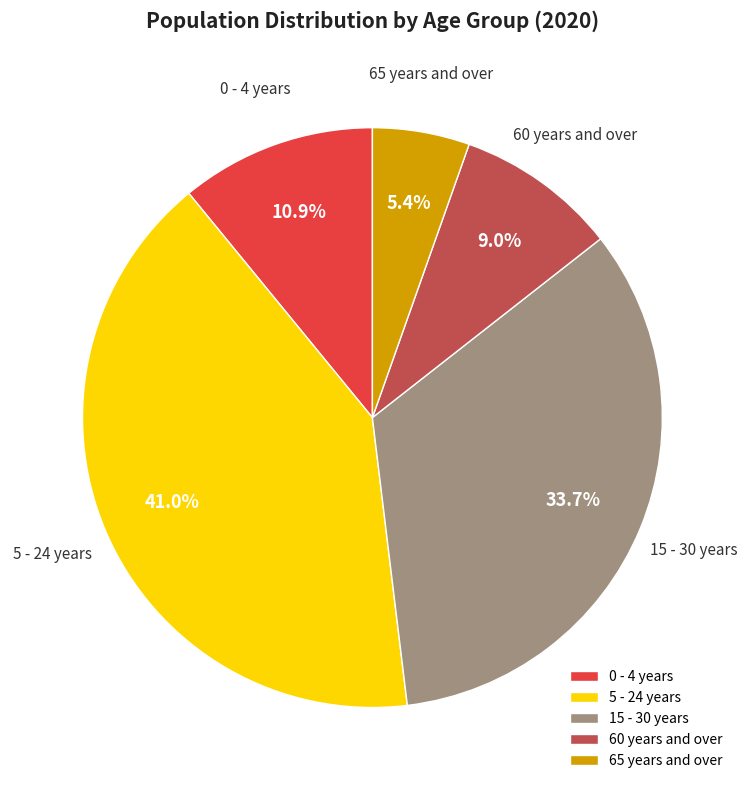

Is it true that 0 - 4 years is 11% of the pie?

True